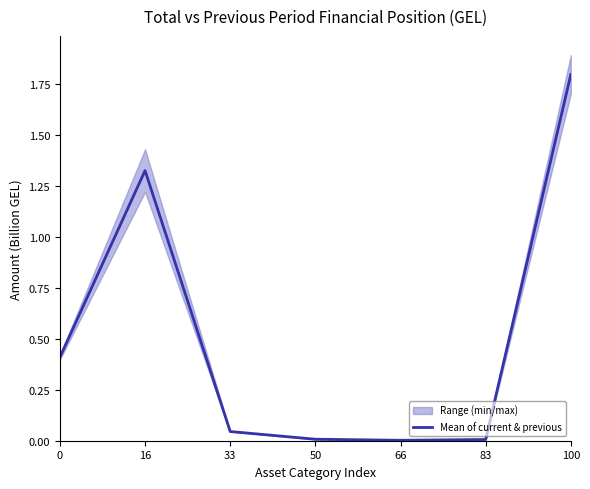

Reading right to left, what are all the values shown in this chart?

1.8	0.0	0.0	0.0	0.0	1.3	0.4